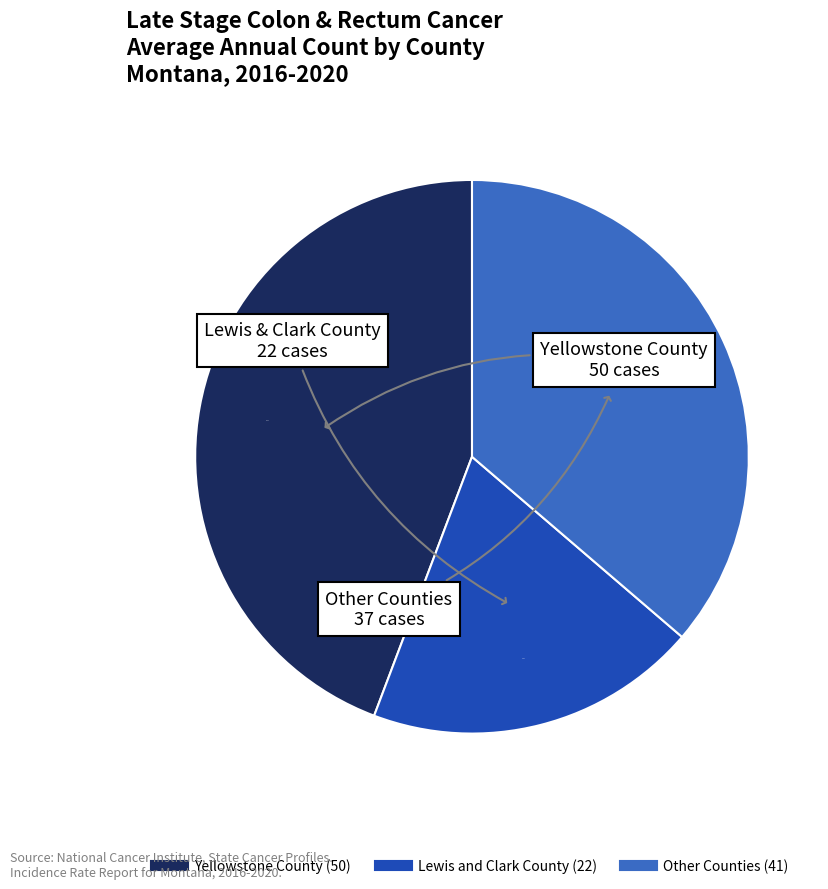

How many segments does this pie chart have?

3